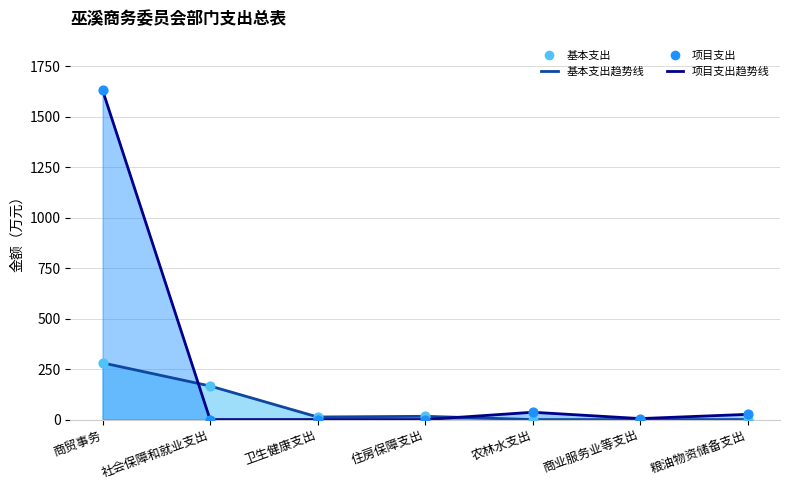

At which category is the sum across all series the highest?

商贸事务